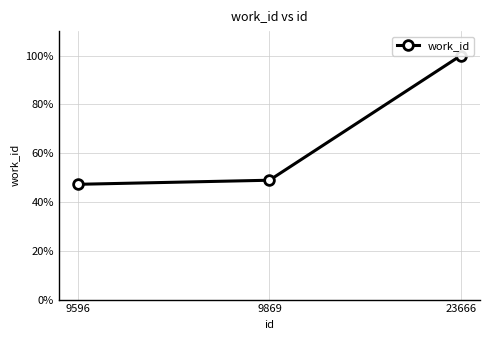

Rank the categories by value from lowest to highest.

9596, 9869, 23666